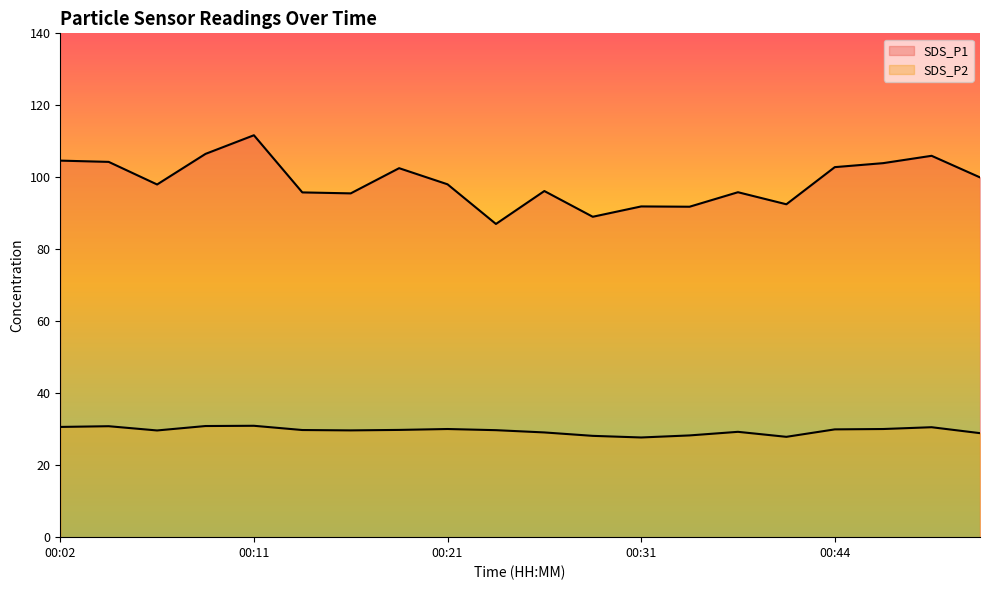

Reading left to right, transcribe all the data shown in this chart.

SDS_P1: 00:02=104.6	00:04=104.3	00:07=98.0	00:09=106.5	00:11=111.7	00:14=95.8	00:16=95.5	00:19=102.5	00:21=98.0	00:24=87.0	00:26=96.2	00:29=89.0	00:31=91.9	00:34=91.8	00:36=95.8	00:39=92.5	00:44=102.8	00:46=103.9	00:49=106.0	00:51=100.0
SDS_P2: 00:02=30.6	00:04=30.8	00:07=29.6	00:09=30.9	00:11=30.9	00:14=29.8	00:16=29.7	00:19=29.8	00:21=30.1	00:24=29.7	00:26=29.1	00:29=28.1	00:31=27.7	00:34=28.3	00:36=29.3	00:39=27.9	00:44=29.9	00:46=30.1	00:49=30.6	00:51=28.9